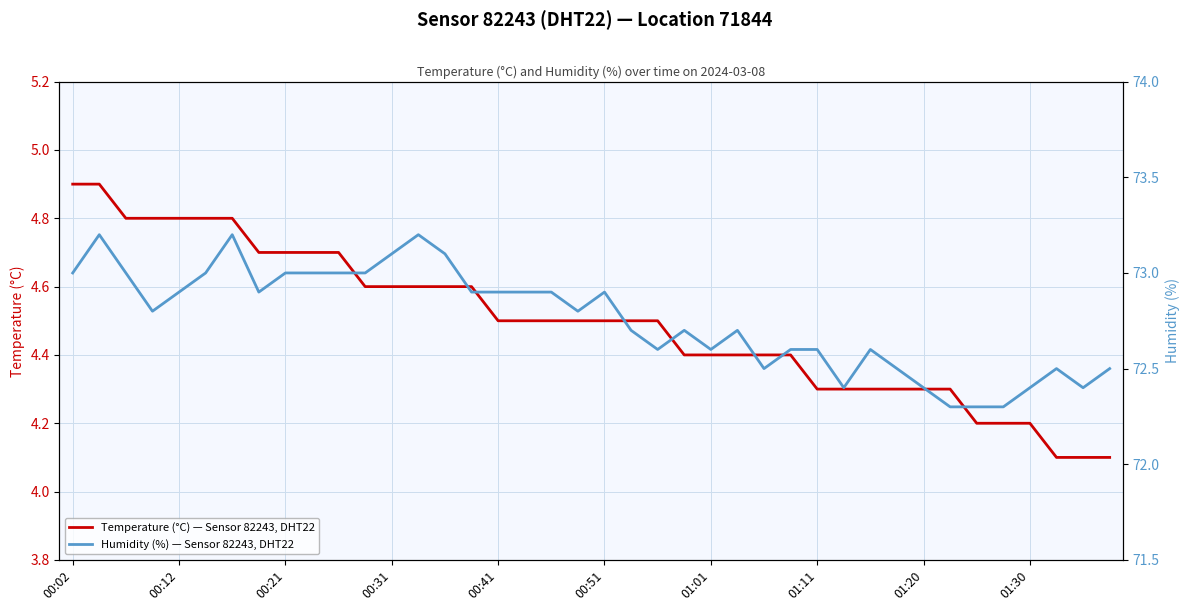

What is the value of the temperature point at the 34th from the left?

4.3